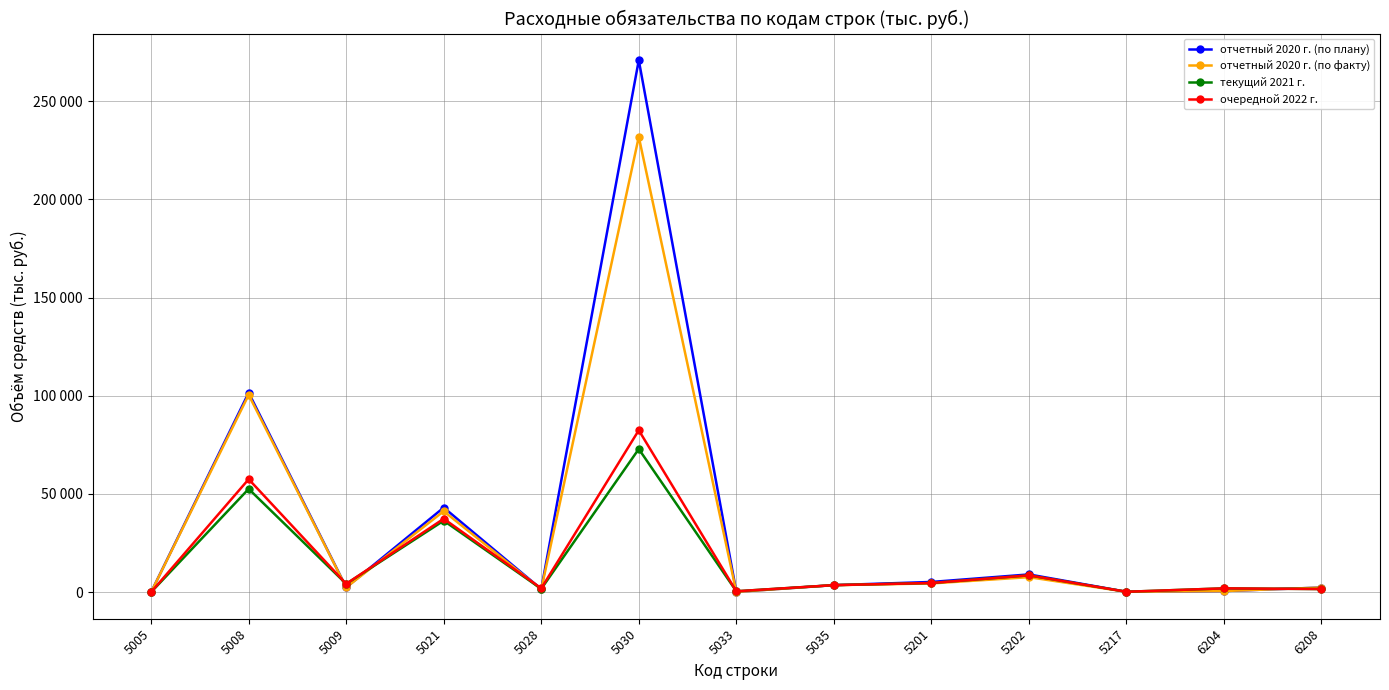

What is the difference between the highest and lowest values at 6208?

766.0